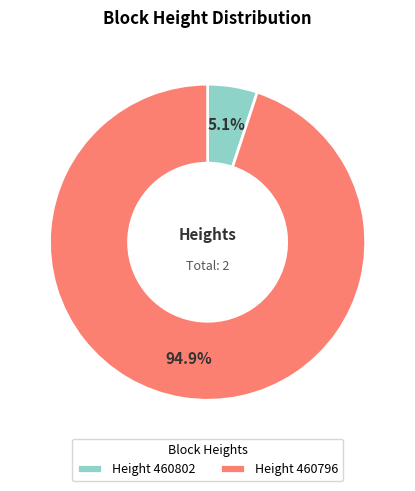

Which category has the biggest portion of the pie?

Height 460796